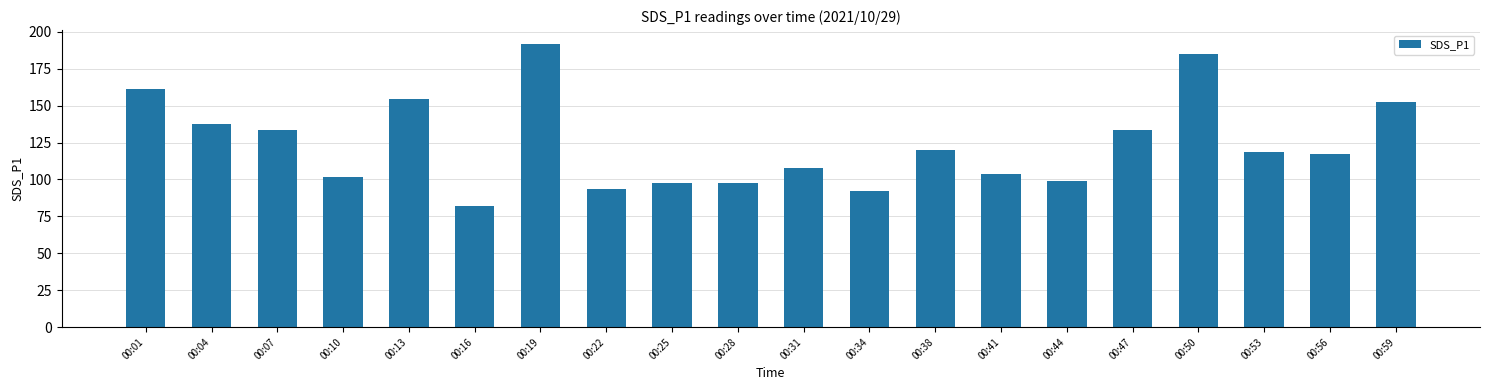

Are the bars grouped side by side (vs. stacked)?

No